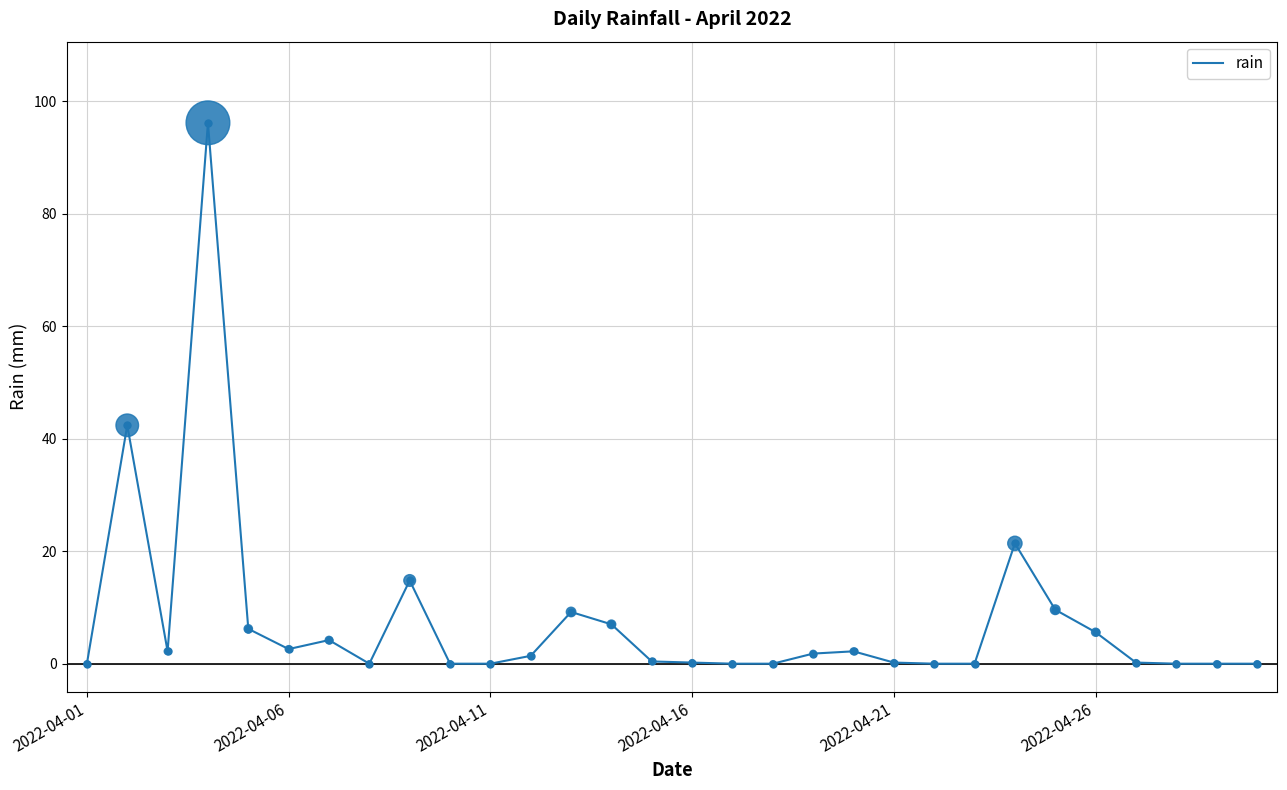

What is the difference between the maximum and minimum values?

96.2